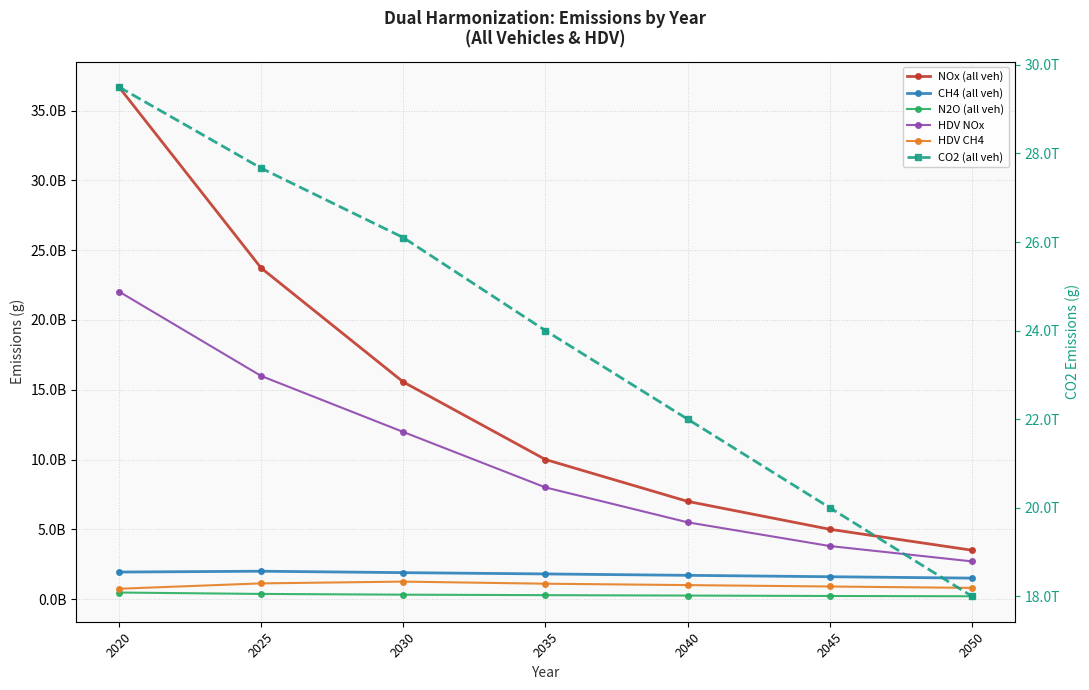

Which category has the lowest value across all series?

2050